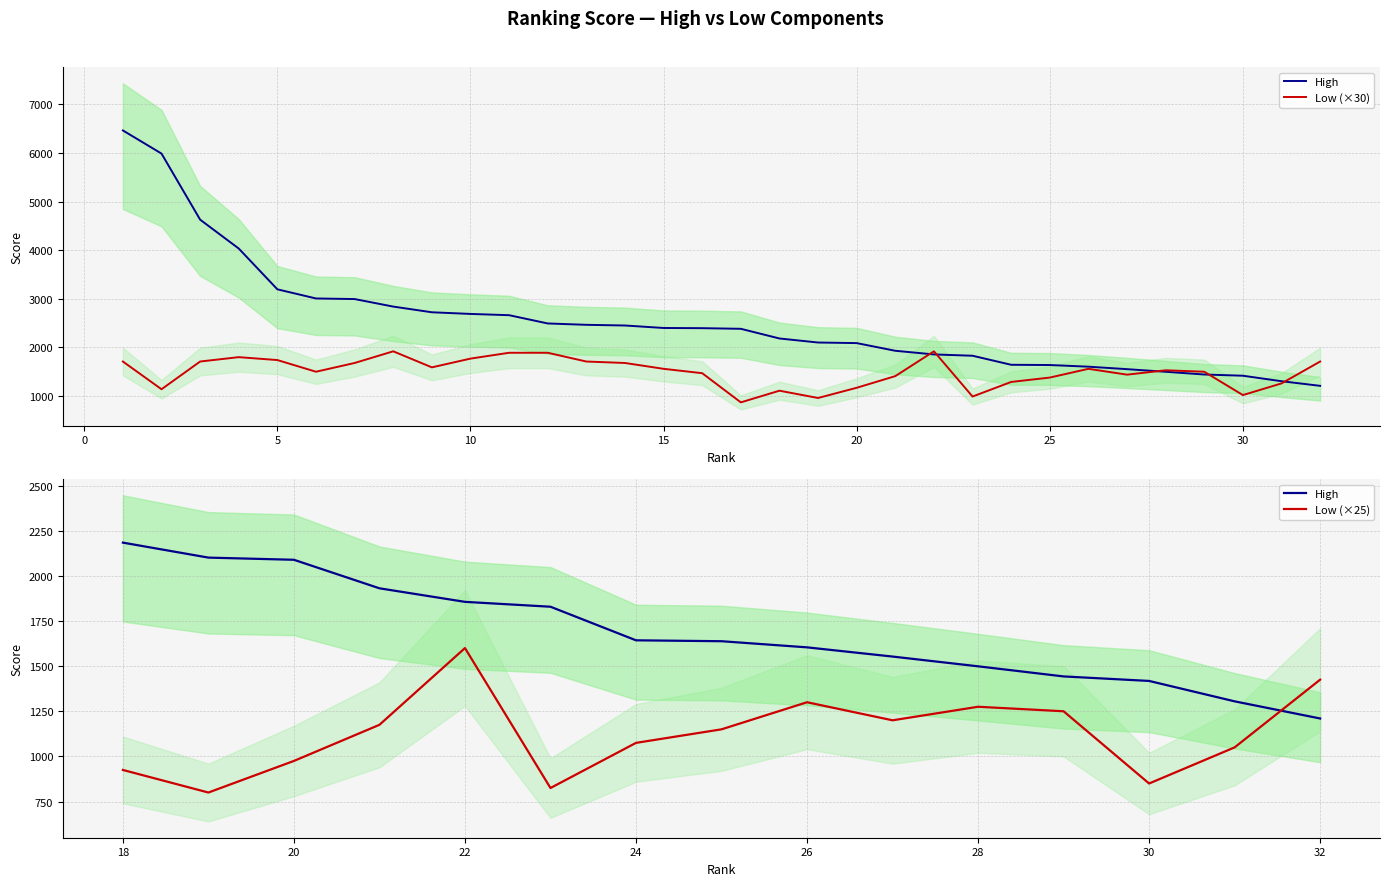

At which category is the sum across all series the highest?

1